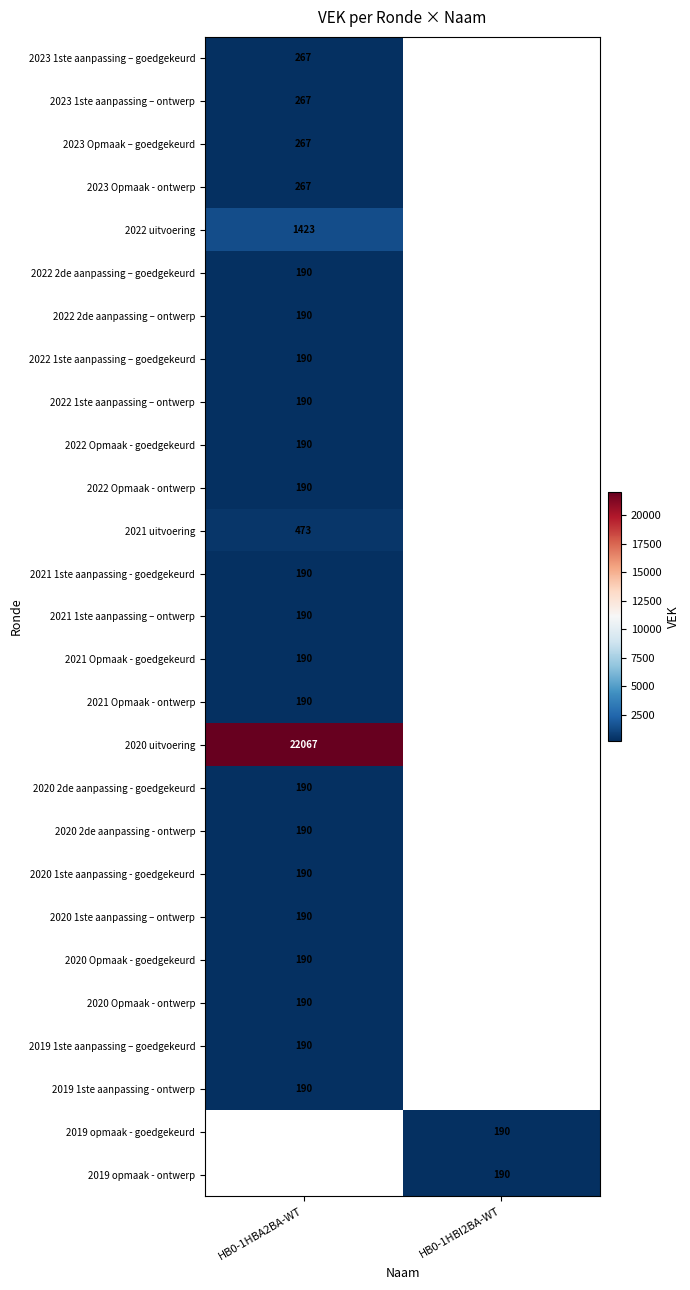

True or false: 2020 1ste aanpassing - goedgekeurd has a value of 190 at HB0-1HBA2BA-WT.

True